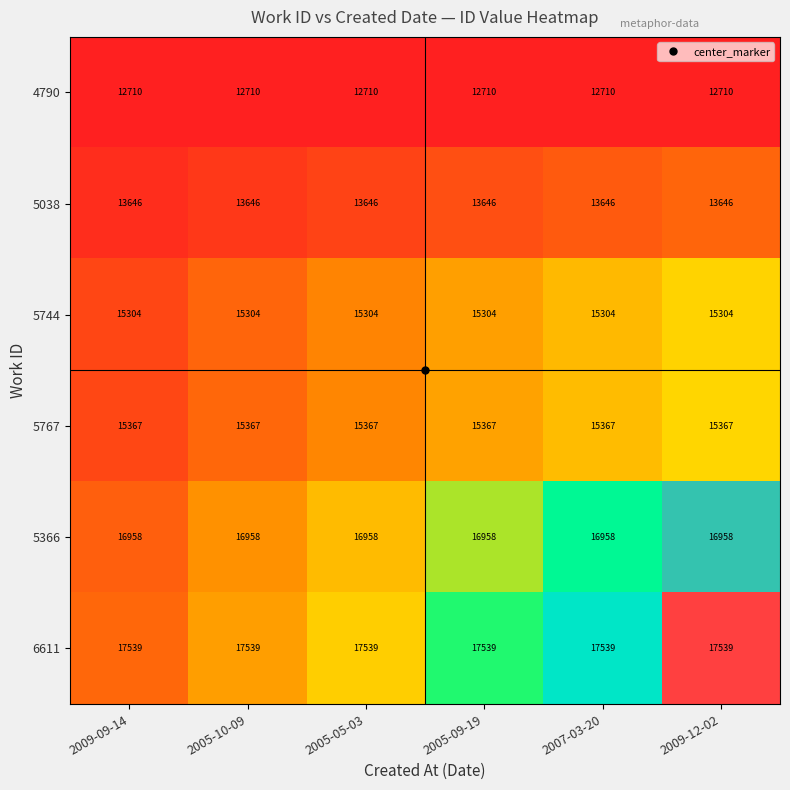

At 2009-09-14, list the series in order from largest to smallest.

6611, 5366, 5767, 5744, 5038, 4790